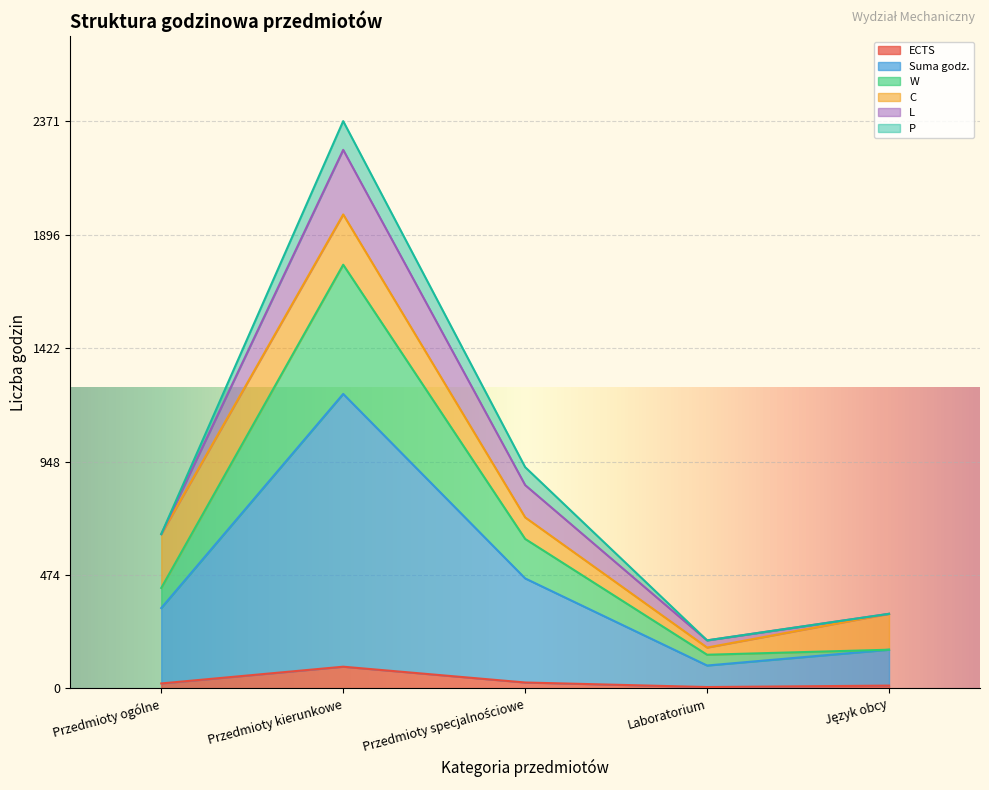

At which label does W reach its minimum?

Laboratorium